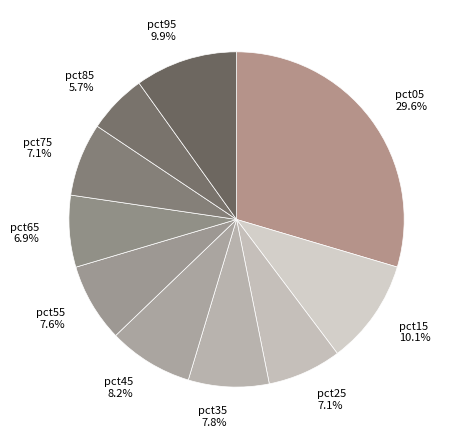

Between pct95 and pct35, which is larger?

pct95